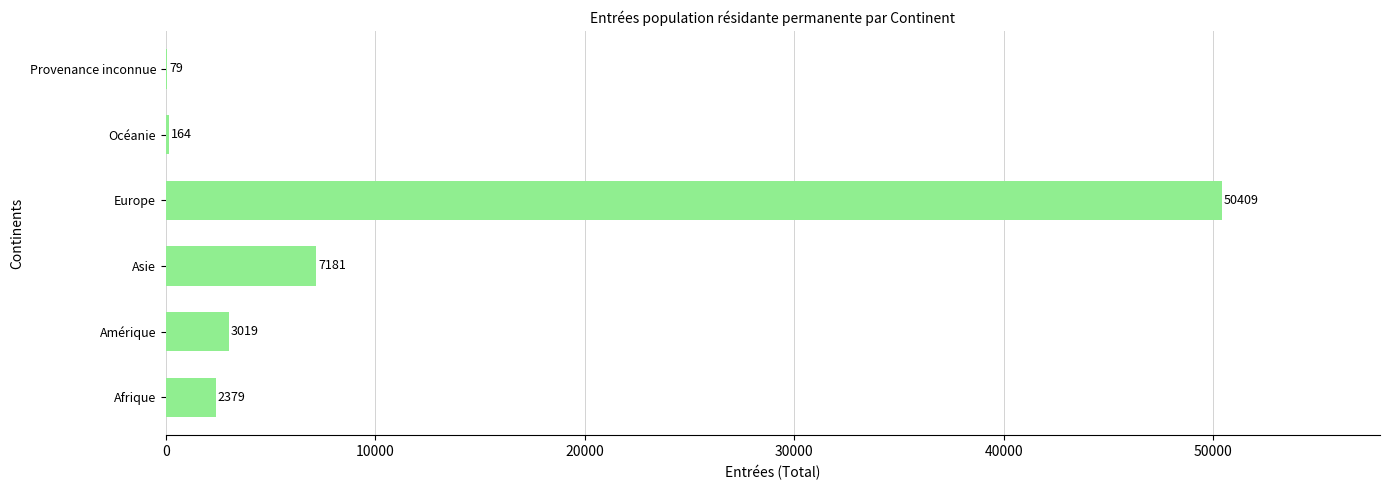

What is the change in value from Afrique to Asie?

+4802